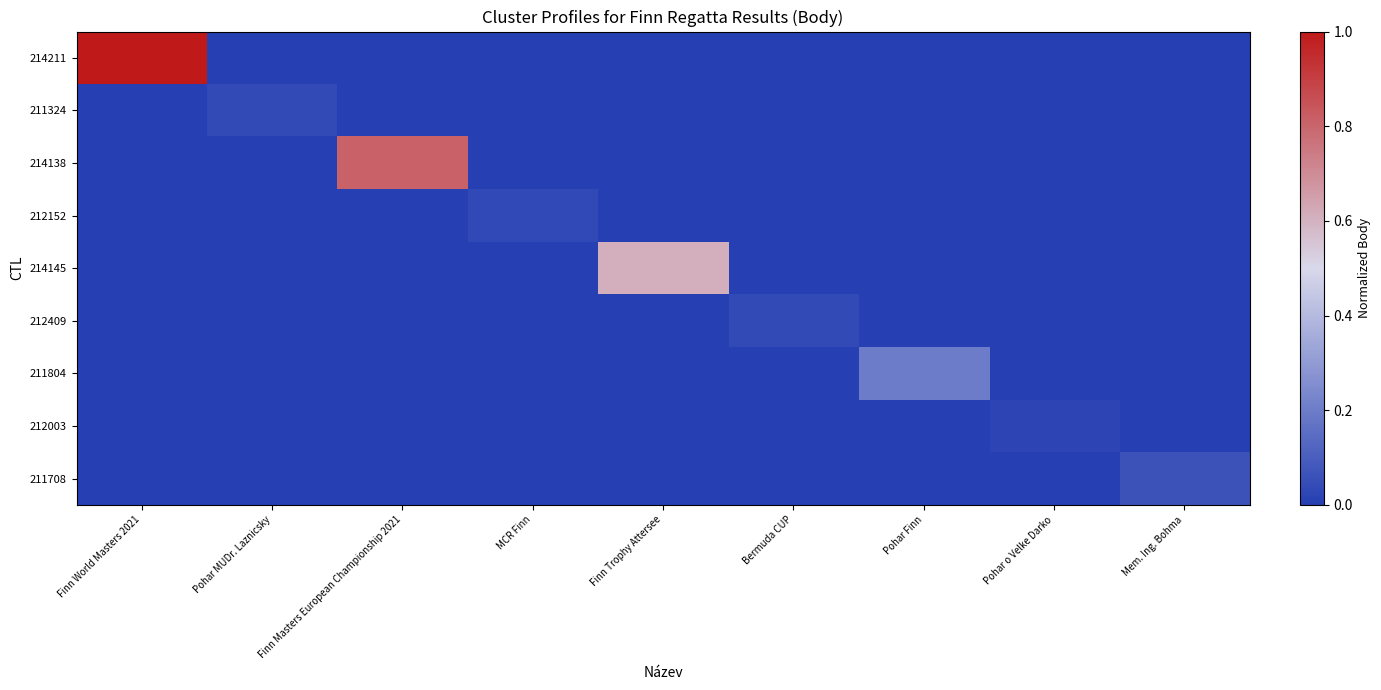

Reading left to right, what are all the values shown in this chart?

214211: Finn World Masters 2021=1.0	Pohar MUDr. Laznicsky=0.0	Finn Masters European Championship 2021=0.0	MCR Finn=0.0	Finn Trophy Attersee=0.0	Bermuda CUP=0.0	Pohar Finn=0.0	Pohar o Velke Darko=0.0	Mem. Ing. Bohma=0.0
211324: Finn World Masters 2021=0.0	Pohar MUDr. Laznicsky=0.0	Finn Masters European Championship 2021=0.0	MCR Finn=0.0	Finn Trophy Attersee=0.0	Bermuda CUP=0.0	Pohar Finn=0.0	Pohar o Velke Darko=0.0	Mem. Ing. Bohma=0.0
214138: Finn World Masters 2021=0.0	Pohar MUDr. Laznicsky=0.0	Finn Masters European Championship 2021=0.8	MCR Finn=0.0	Finn Trophy Attersee=0.0	Bermuda CUP=0.0	Pohar Finn=0.0	Pohar o Velke Darko=0.0	Mem. Ing. Bohma=0.0
212152: Finn World Masters 2021=0.0	Pohar MUDr. Laznicsky=0.0	Finn Masters European Championship 2021=0.0	MCR Finn=0.0	Finn Trophy Attersee=0.0	Bermuda CUP=0.0	Pohar Finn=0.0	Pohar o Velke Darko=0.0	Mem. Ing. Bohma=0.0
214145: Finn World Masters 2021=0.0	Pohar MUDr. Laznicsky=0.0	Finn Masters European Championship 2021=0.0	MCR Finn=0.0	Finn Trophy Attersee=0.6	Bermuda CUP=0.0	Pohar Finn=0.0	Pohar o Velke Darko=0.0	Mem. Ing. Bohma=0.0
212409: Finn World Masters 2021=0.0	Pohar MUDr. Laznicsky=0.0	Finn Masters European Championship 2021=0.0	MCR Finn=0.0	Finn Trophy Attersee=0.0	Bermuda CUP=0.0	Pohar Finn=0.0	Pohar o Velke Darko=0.0	Mem. Ing. Bohma=0.0
211804: Finn World Masters 2021=0.0	Pohar MUDr. Laznicsky=0.0	Finn Masters European Championship 2021=0.0	MCR Finn=0.0	Finn Trophy Attersee=0.0	Bermuda CUP=0.0	Pohar Finn=0.2	Pohar o Velke Darko=0.0	Mem. Ing. Bohma=0.0
212003: Finn World Masters 2021=0.0	Pohar MUDr. Laznicsky=0.0	Finn Masters European Championship 2021=0.0	MCR Finn=0.0	Finn Trophy Attersee=0.0	Bermuda CUP=0.0	Pohar Finn=0.0	Pohar o Velke Darko=0.0	Mem. Ing. Bohma=0.0
211708: Finn World Masters 2021=0.0	Pohar MUDr. Laznicsky=0.0	Finn Masters European Championship 2021=0.0	MCR Finn=0.0	Finn Trophy Attersee=0.0	Bermuda CUP=0.0	Pohar Finn=0.0	Pohar o Velke Darko=0.0	Mem. Ing. Bohma=0.1